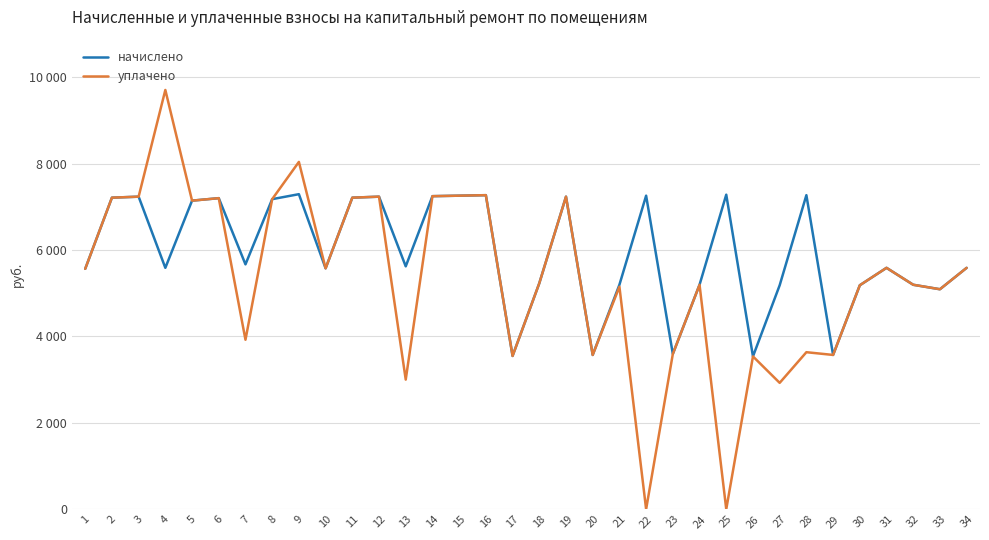

Does the chart have visible grid lines?

Yes